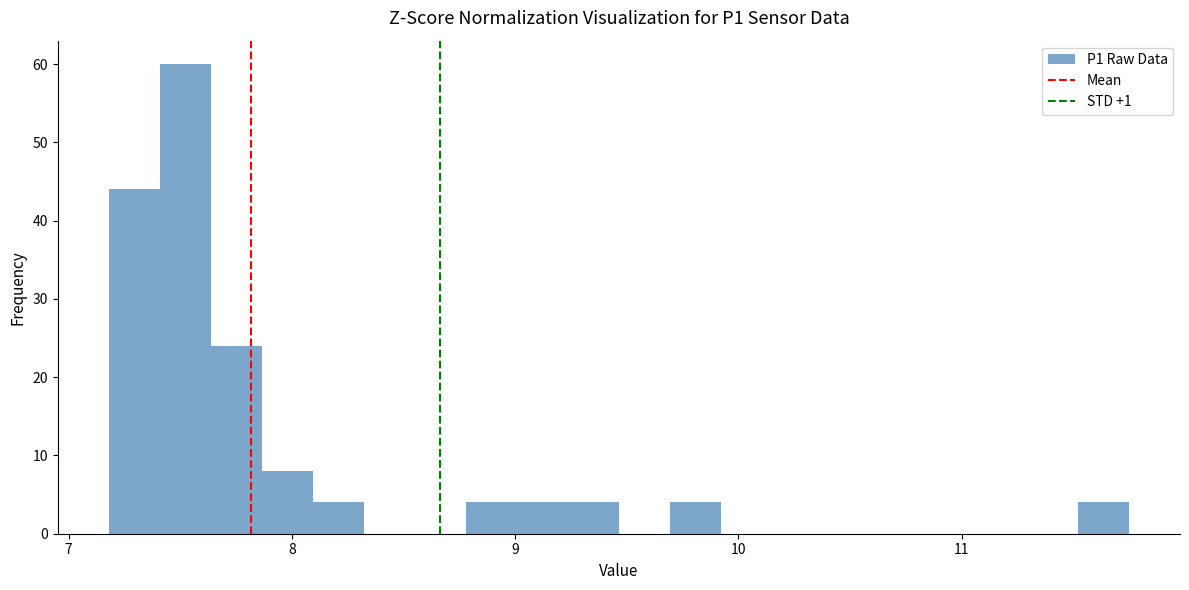

Around what value on the x-axis is the tallest bar? Give the approximate position of its centre, as read against the axis.

7.5